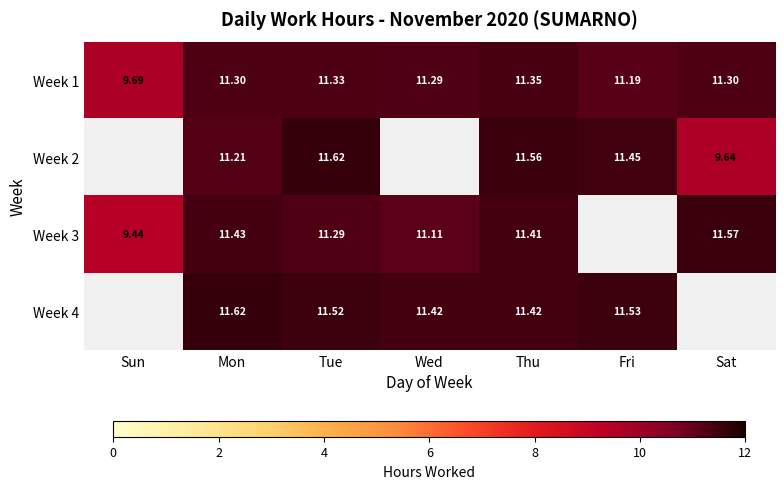

Is the value of Week 2 at Sat greater than the value of Week 3 at Sat?

No